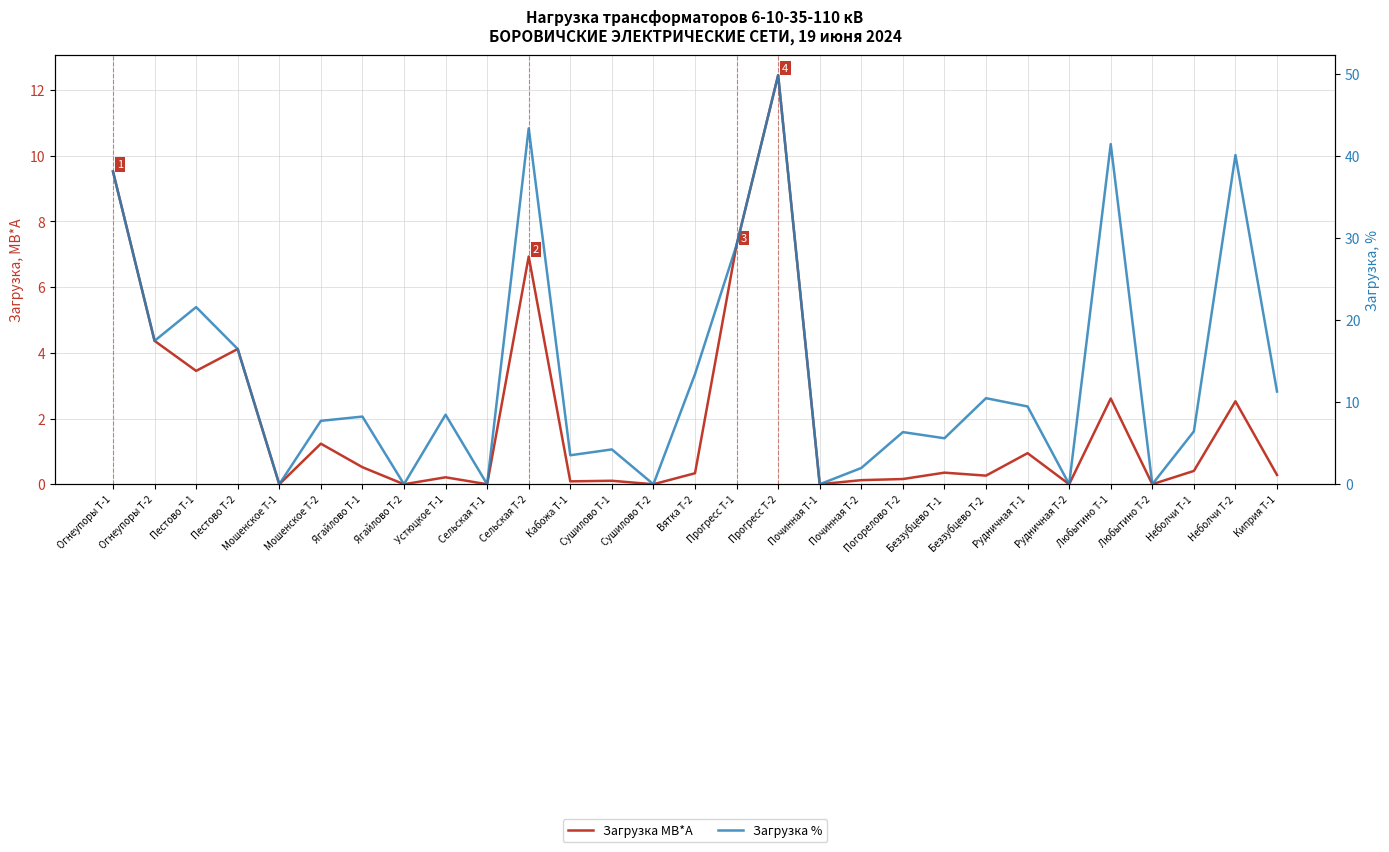

How many positive values does the Загрузка МВ*А series have?

22